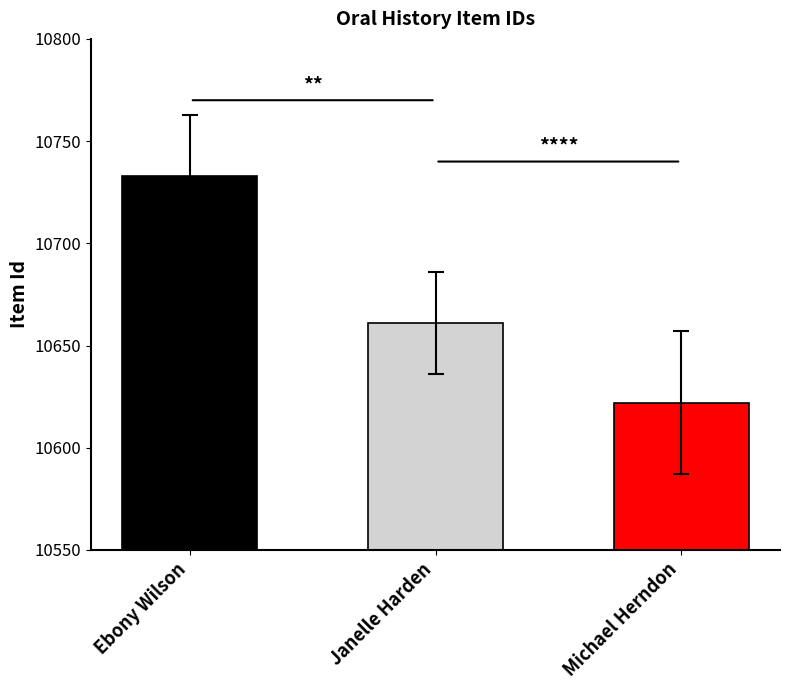

How many data points are less than 10661?

1